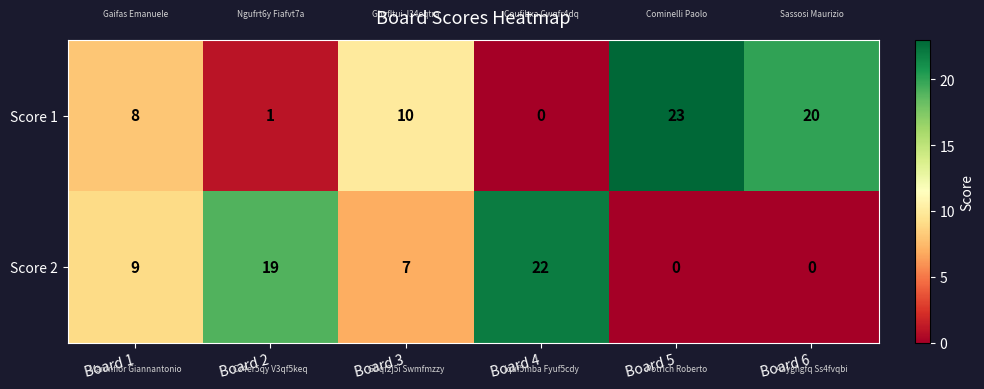

What is the total value across all series at Board 3?

17